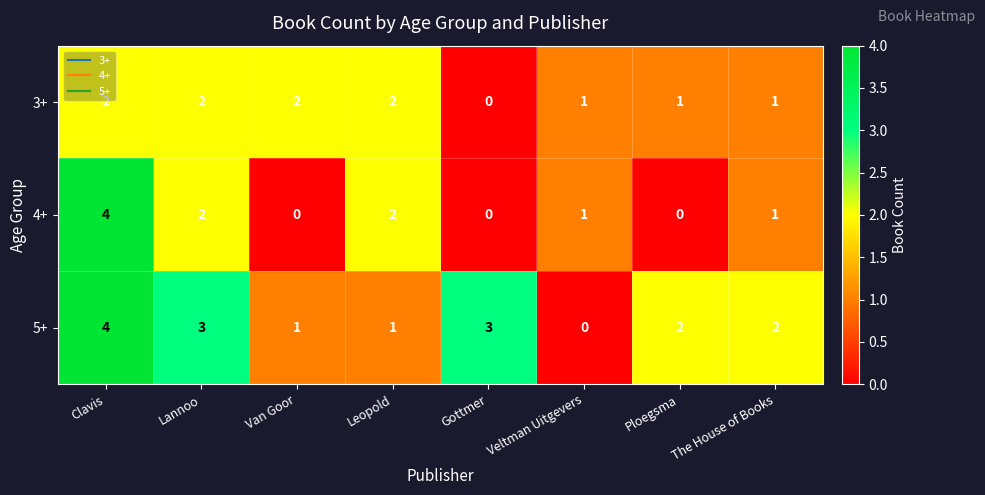

What is the difference between the highest and lowest values at Leopold?

1